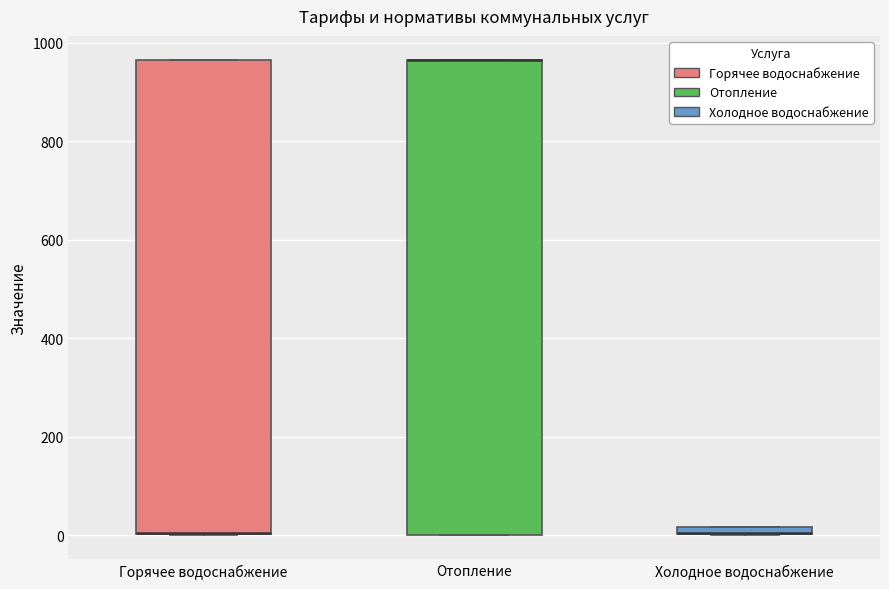

Where is the upper edge of the box for Горячее водоснабжение on the y-axis? The values are not printed on the chart, so give them approximately, as read against the axis.

960